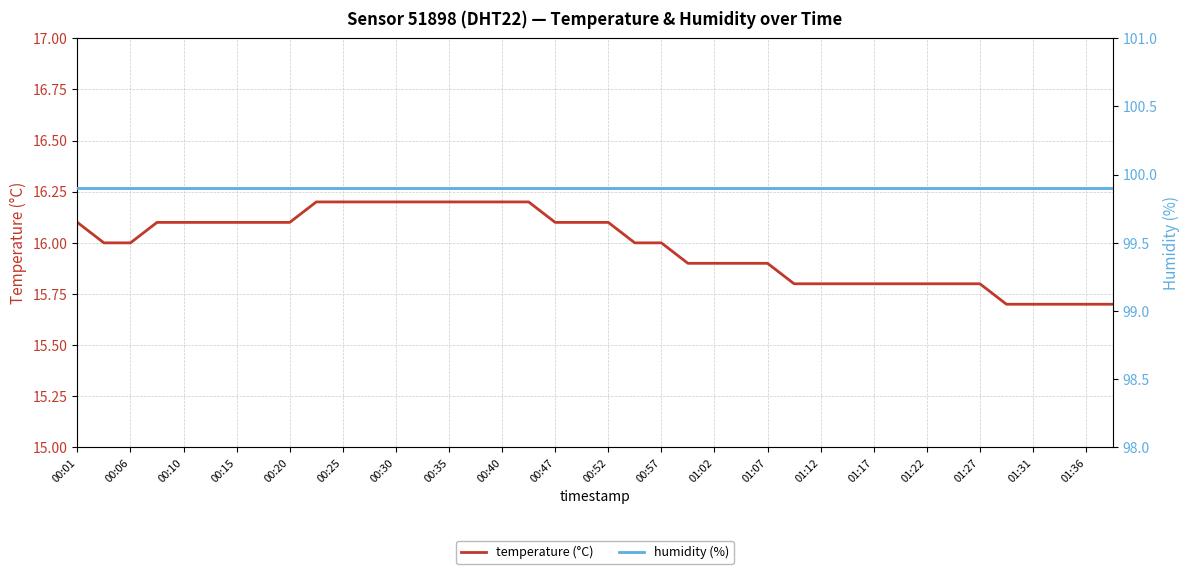

What is the value of the temperature (°C) point at the 13th from the left?

16.2